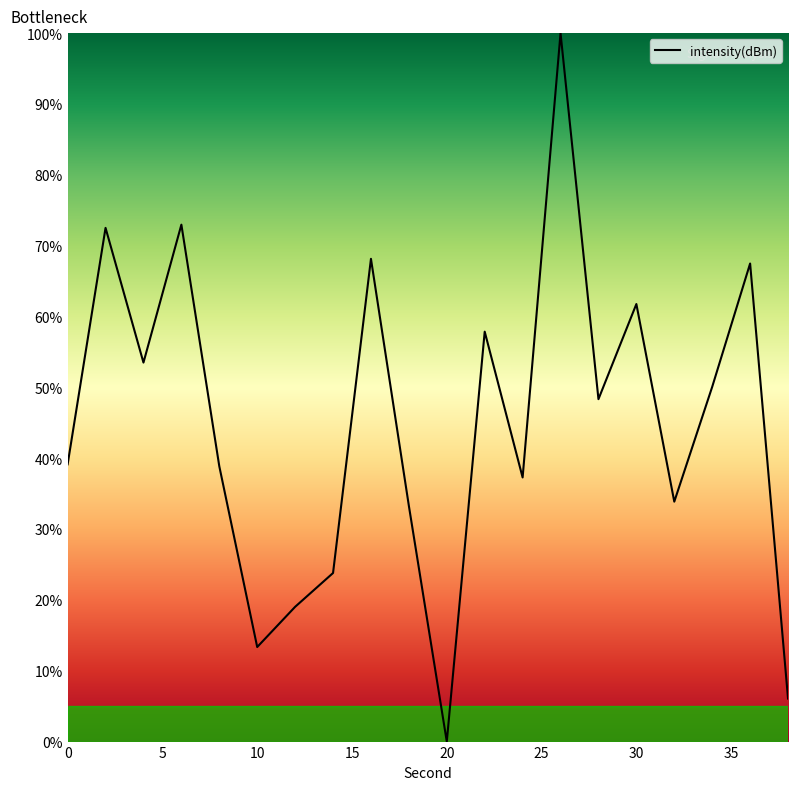

What is the average value?

44.9